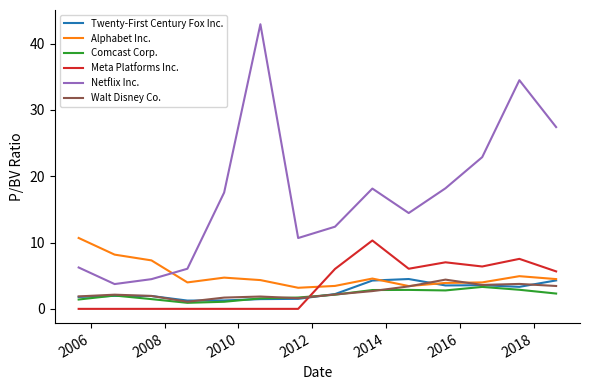

What is the maximum value for Twenty-First Century Fox Inc.?

4.5